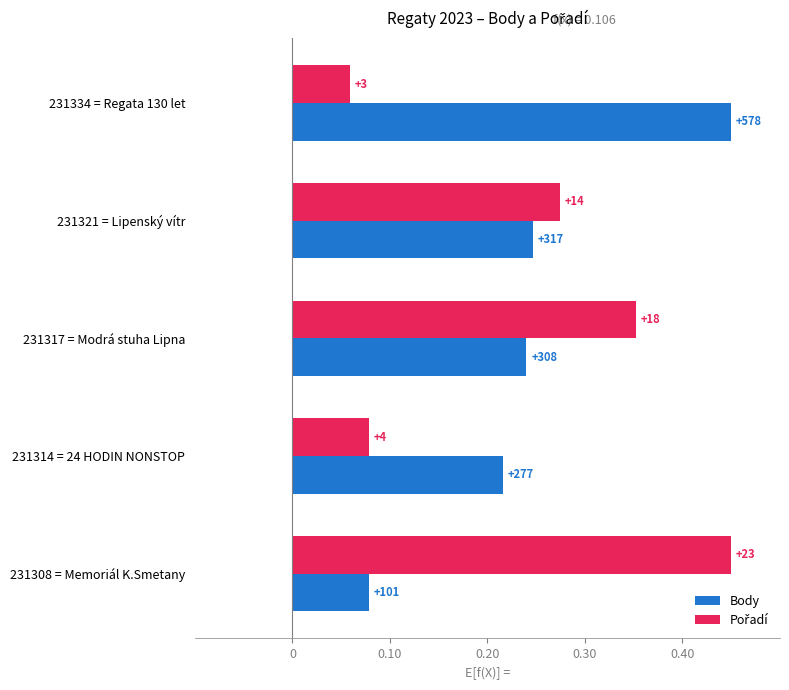

Which series has the largest range (max minus min)?

Pořadí